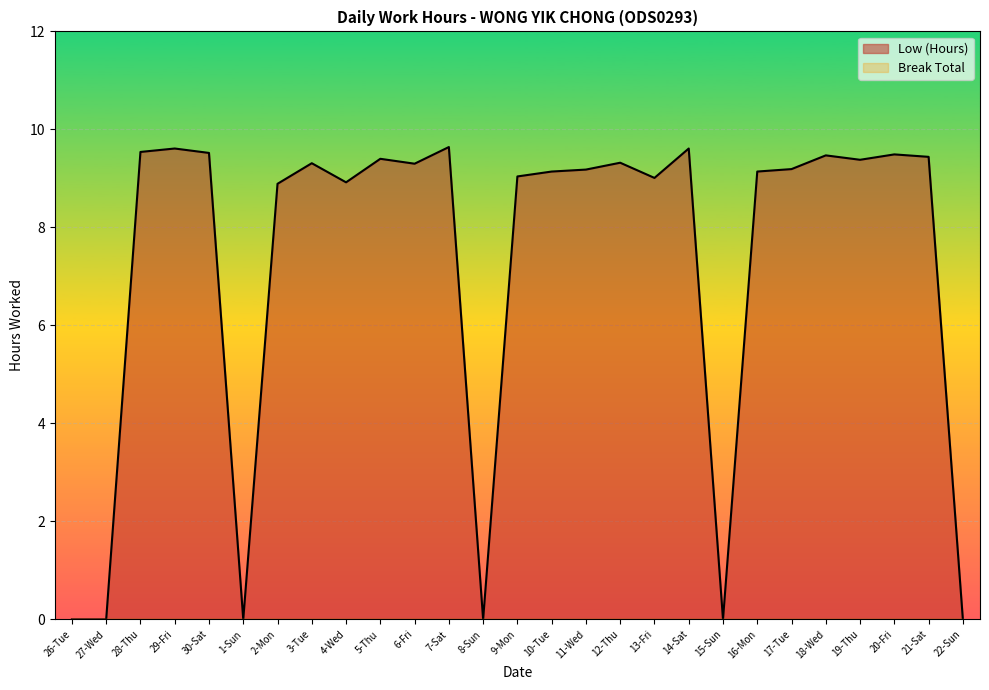

What is the average value?

7.2